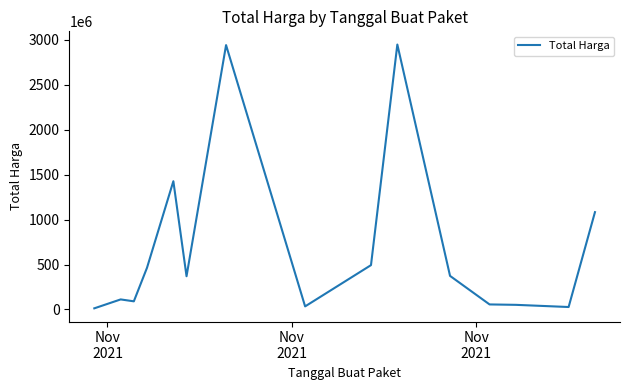

What is the greatest value displayed?

2945326900